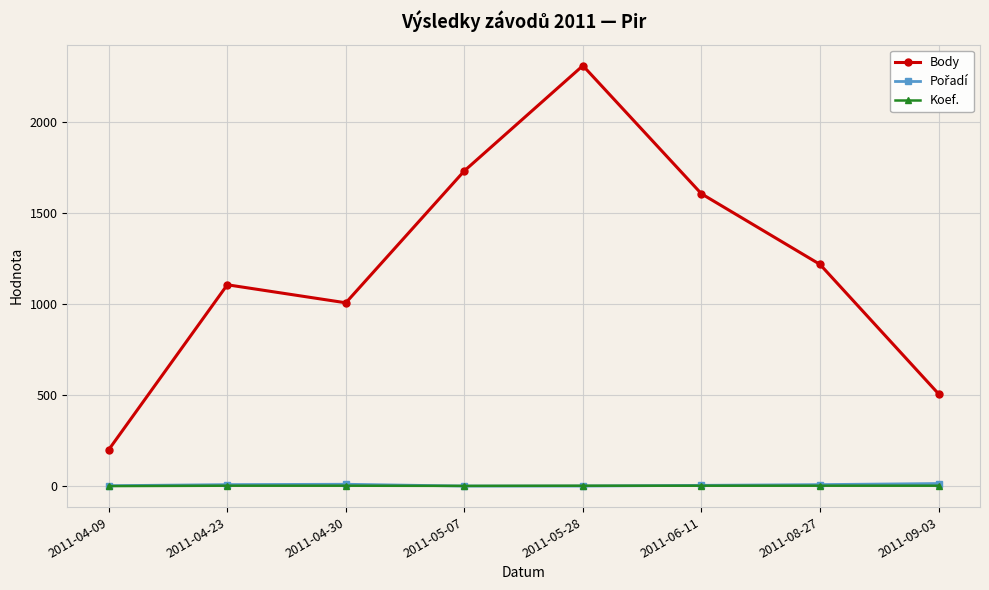

The Koef. series shows 4 at 2011-09-03. True or false?

True